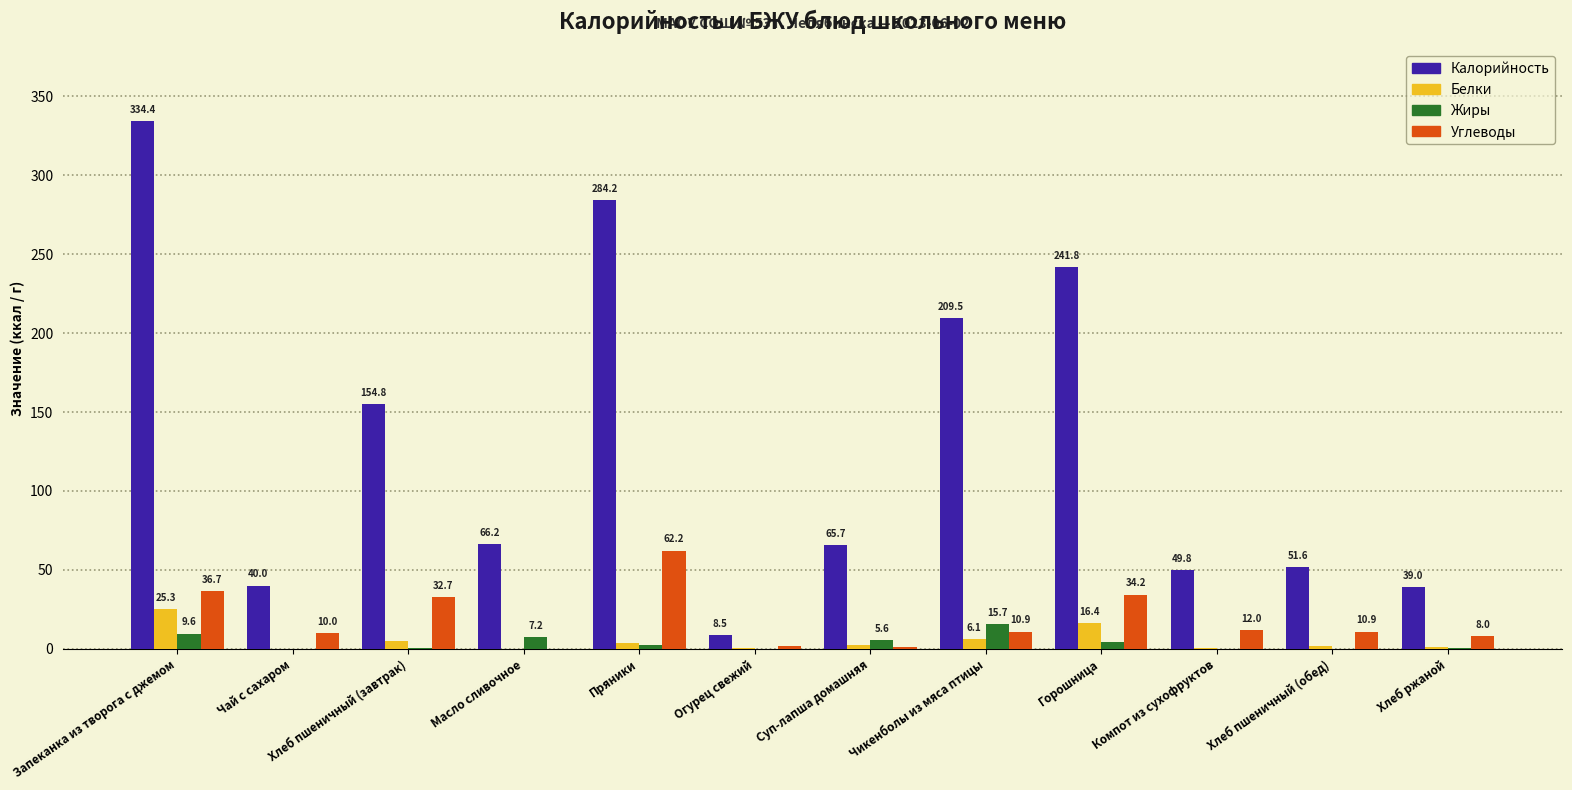

At which category does the chart reach its peak across all series?

Запеканка из творога с джемом